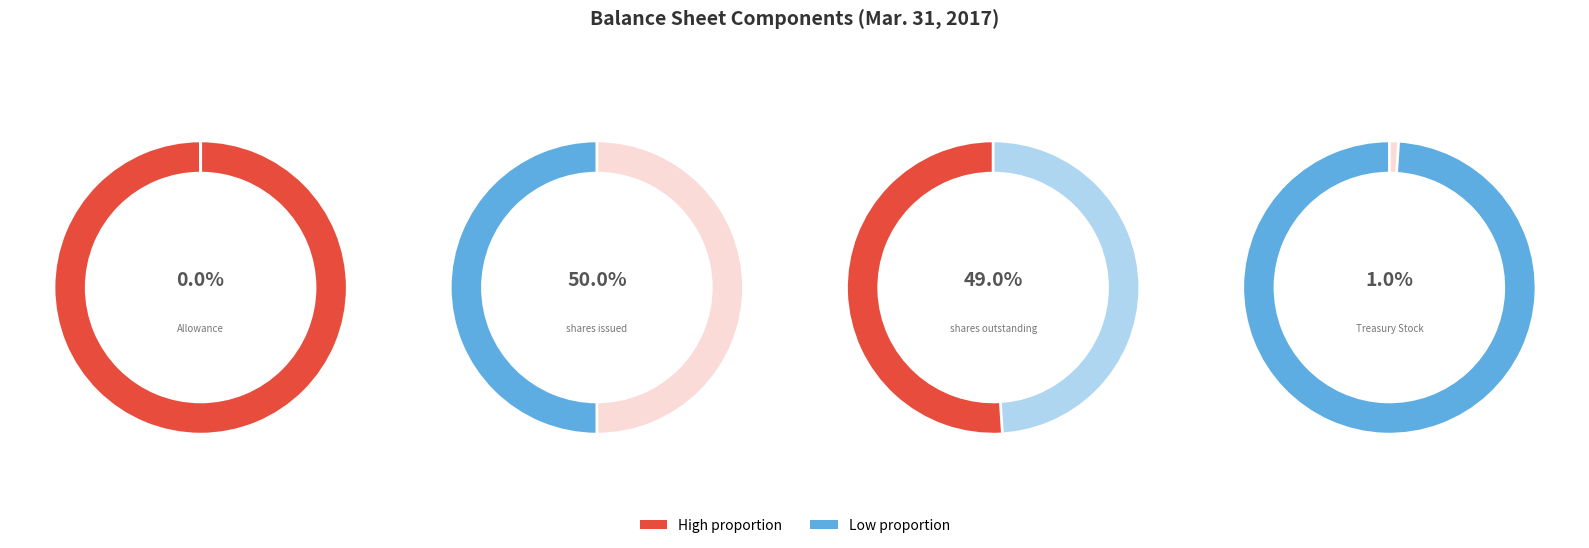

Does Treasury Stock represent more than half of the total?

No